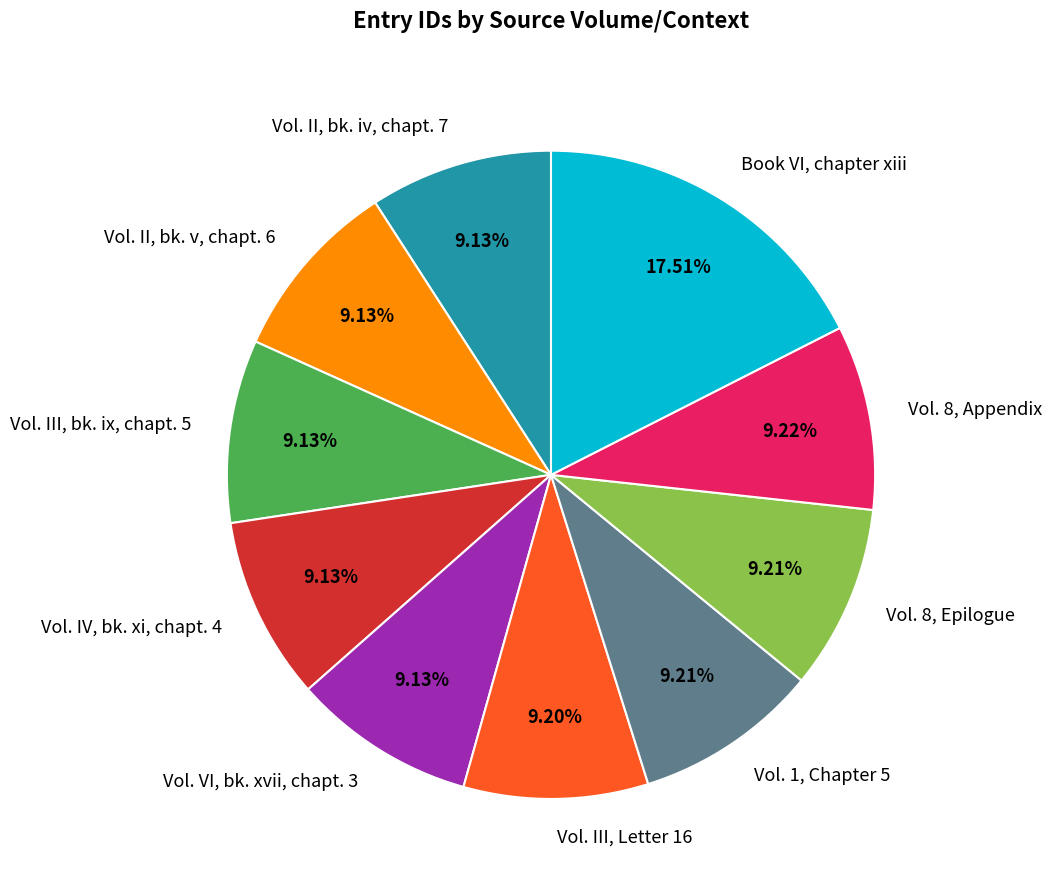

True or false: Book VI, chapter xiii accounts for 18% of the total.

True